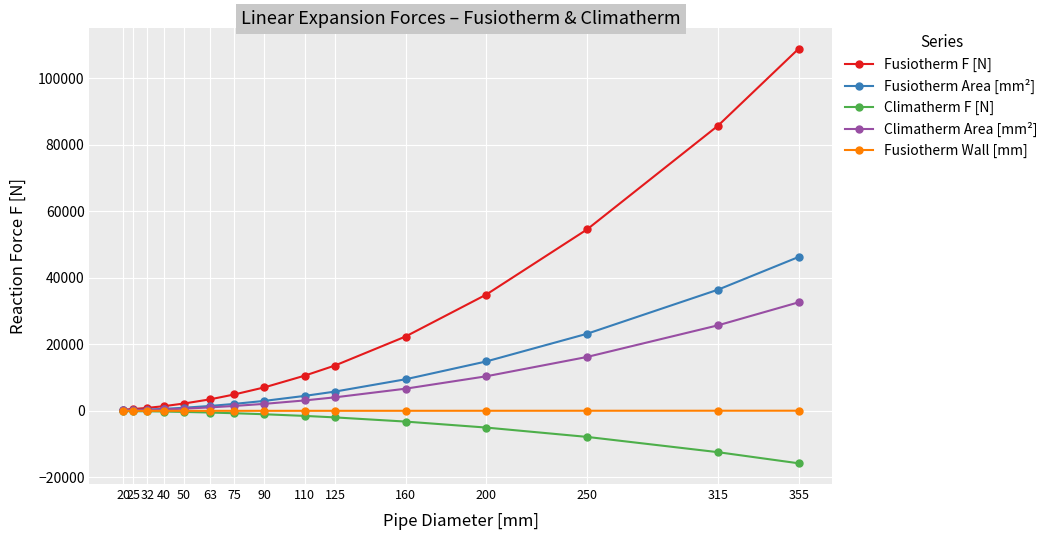

Is it true that Climatherm F [N] equals -15772.0 at 355?

True